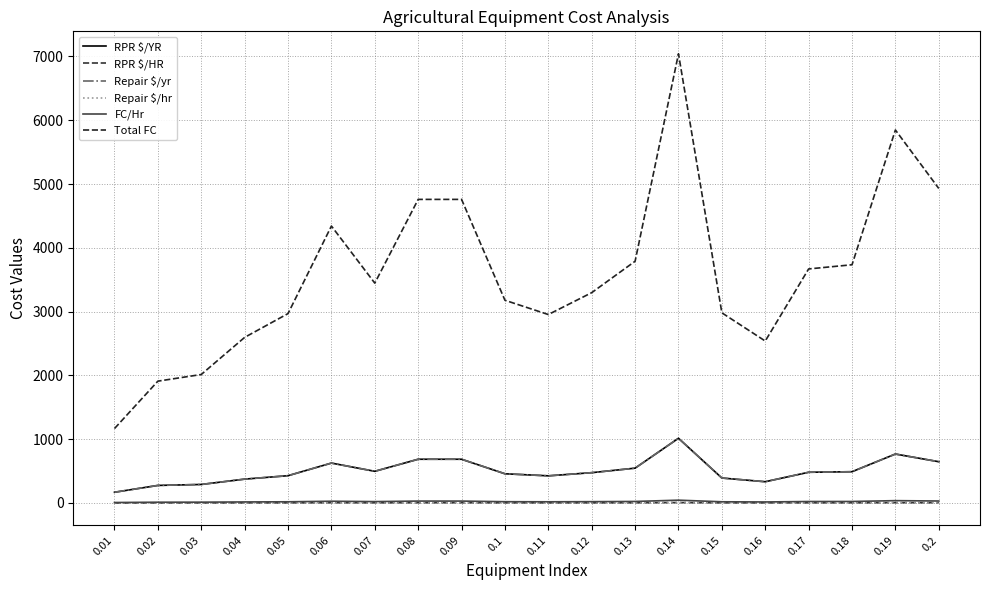

True or false: FC/Hr and Repair $/yr intersect in this chart.

False